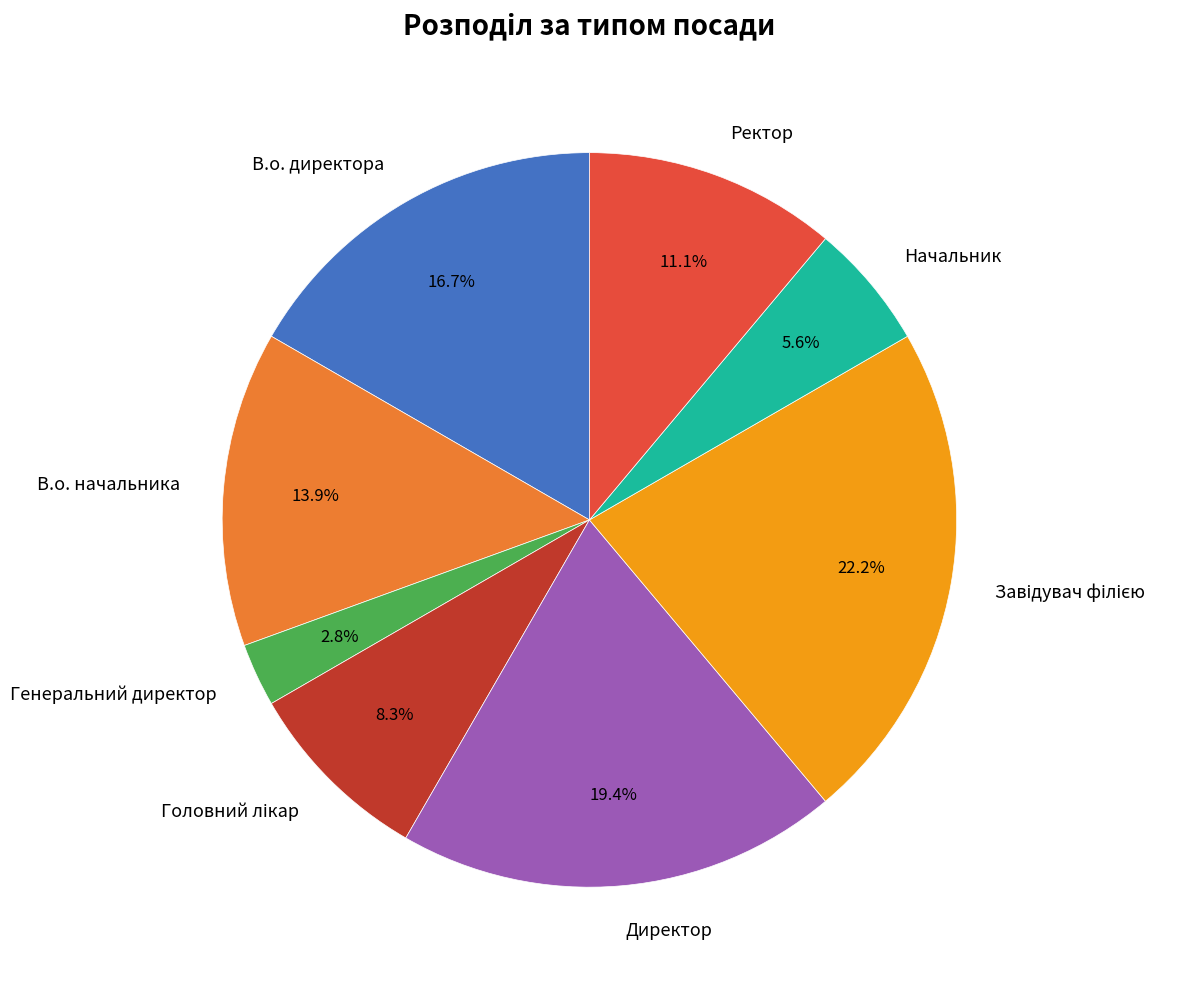

Approximately how many times larger is the value at Генеральний директор compared to В.о. начальника?

0.2